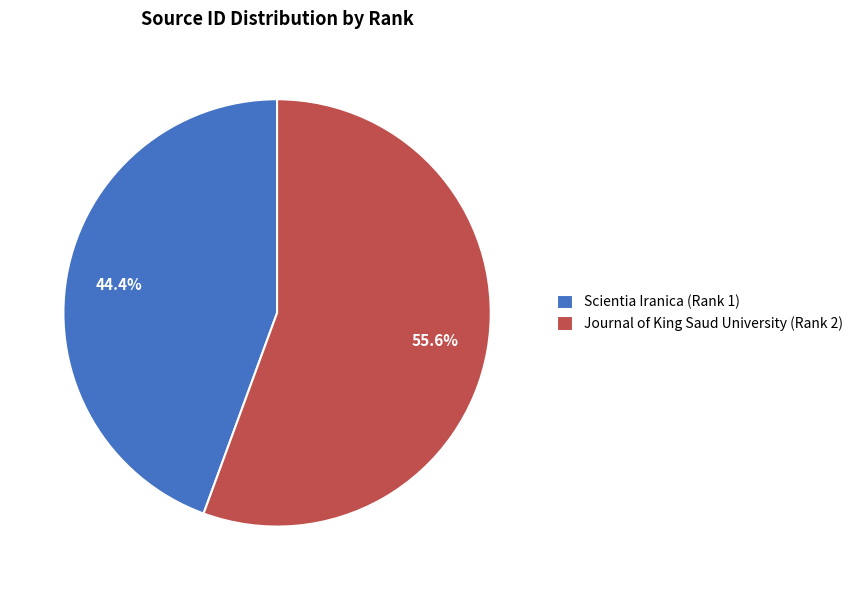

True or false: Journal of King Saud University (Rank 2) accounts for 56% of the total.

True